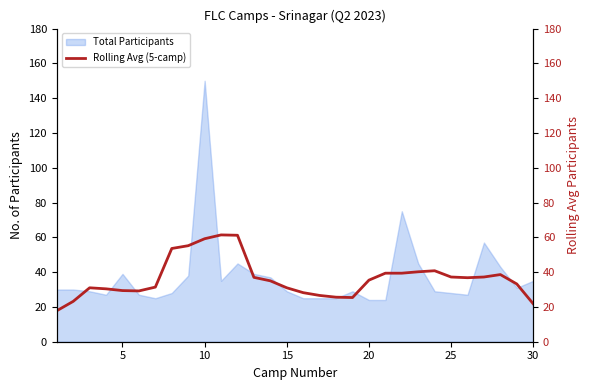

True or false: Total Participants has a value of 28 at 25.

True